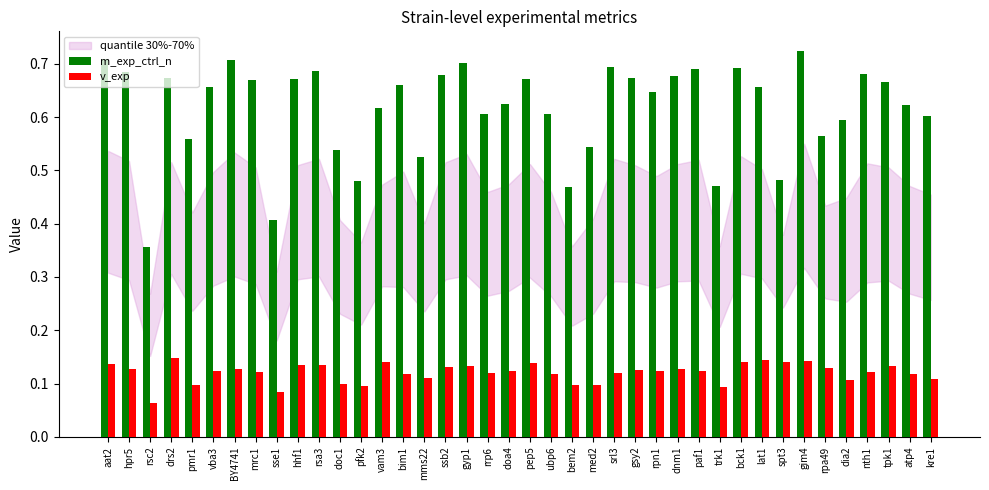

List the series in order of their overall mean, lowest first.

v_exp, m_exp_ctrl_n